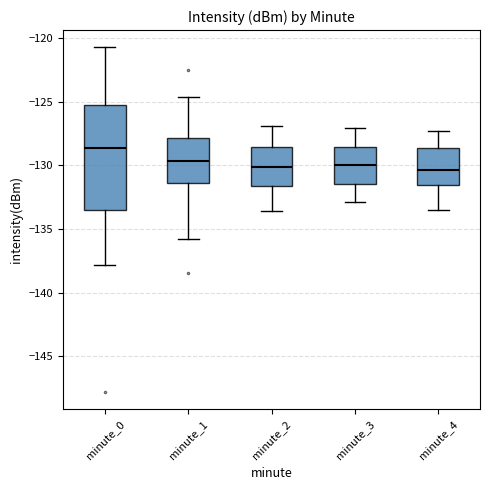

Where is the upper edge of the box for minute_2 on the y-axis? The values are not printed on the chart, so give them approximately, as read against the axis.

-128.5